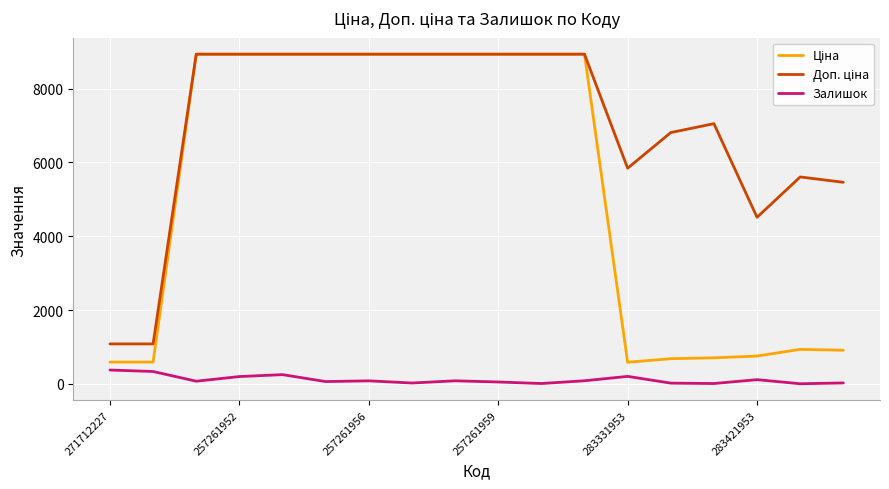

Is this an area chart (filled region under the line)?

No